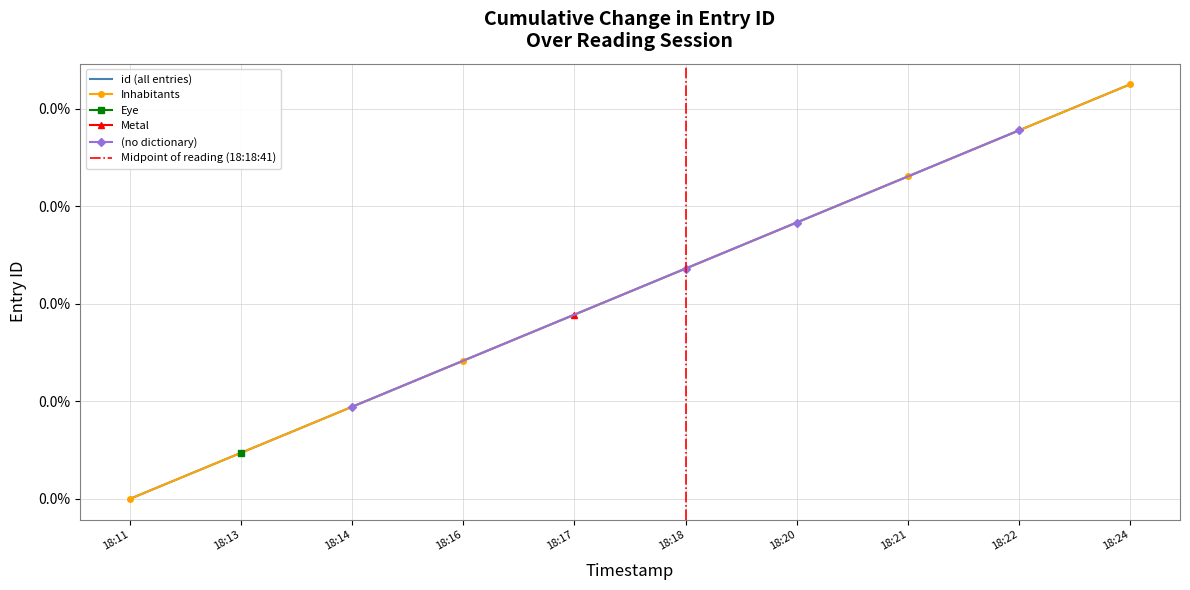

How many values are between 0 and 1?

10